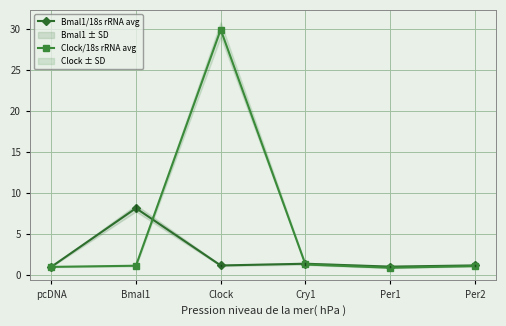

What is the minimum value for Bmal1/18s rRNA avg?

1.0